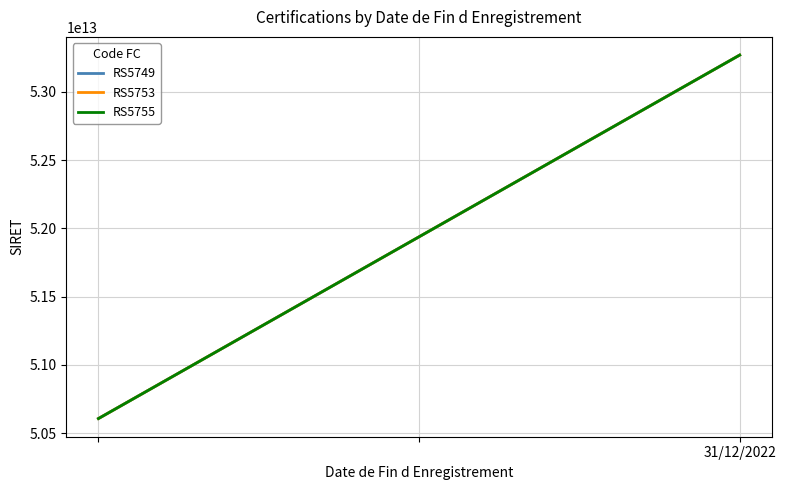

Which series has the largest range (max minus min)?

RS5753